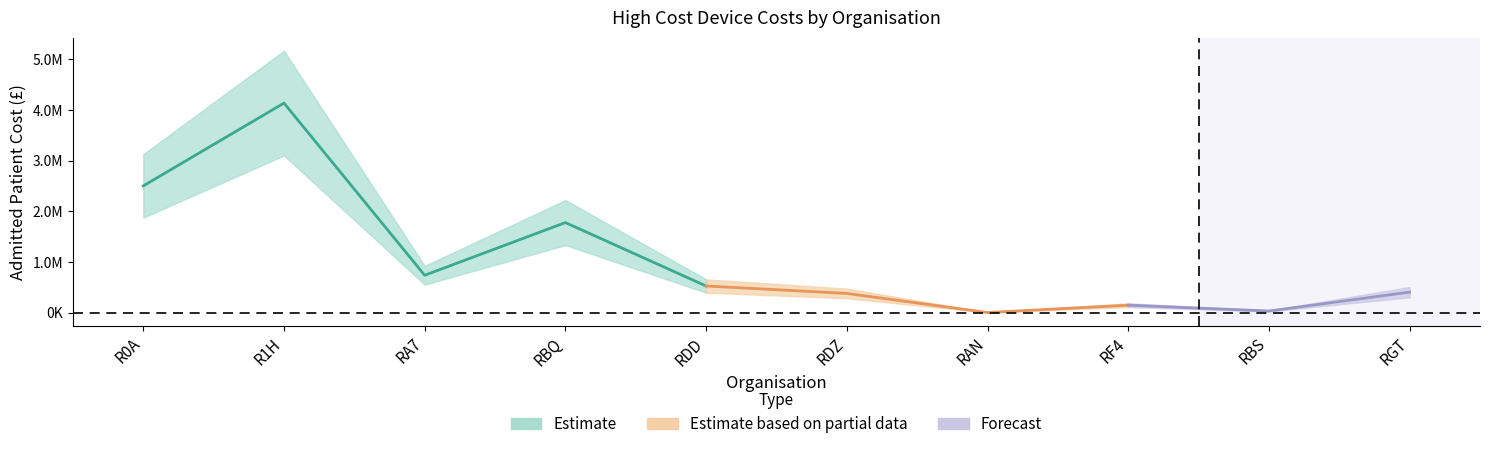

In Admitted patient total cost, how many points are lower than both neighbors (excluding endpoints)?

3